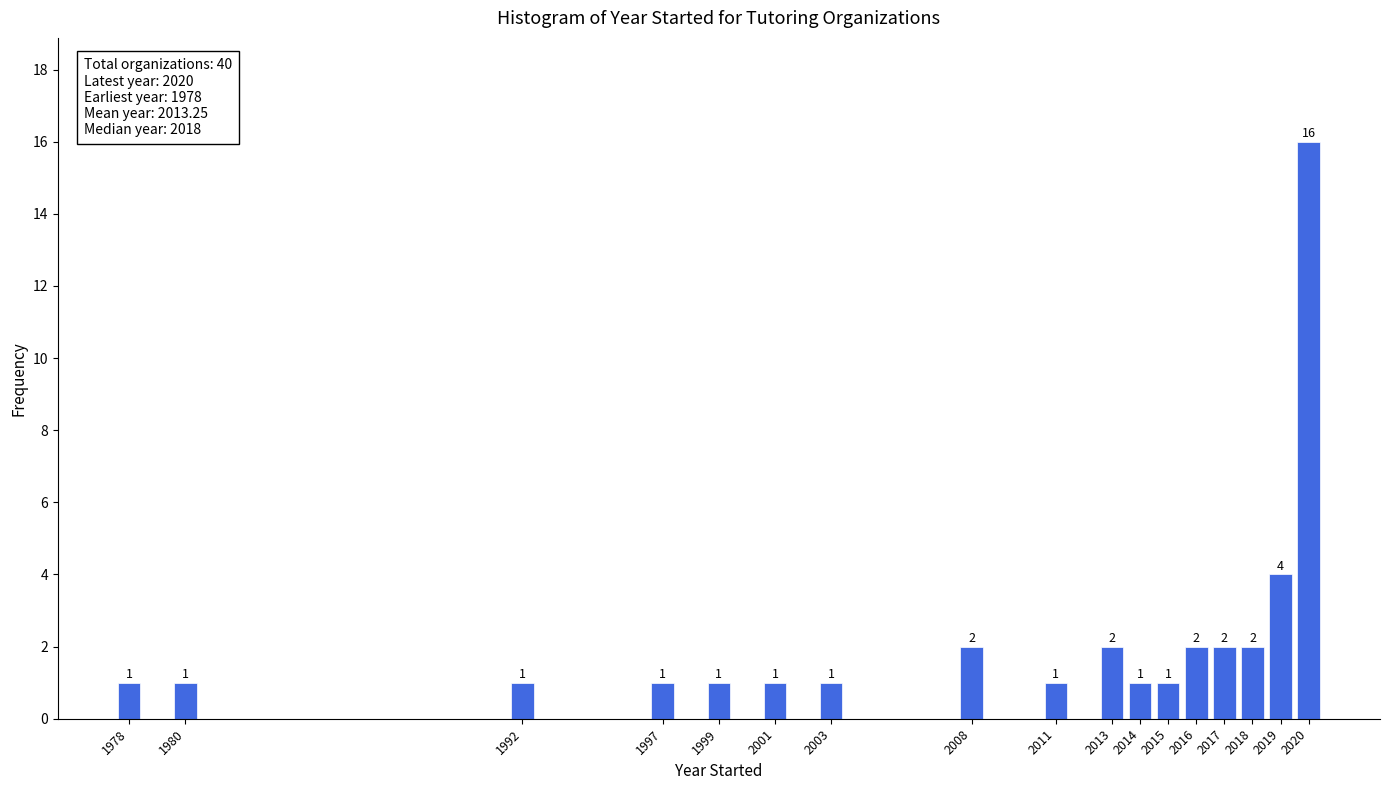

Reading left to right, transcribe all the data shown in this chart.

1	1	1	1	1	1	1	2	1	2	1	1	2	2	2	4	16